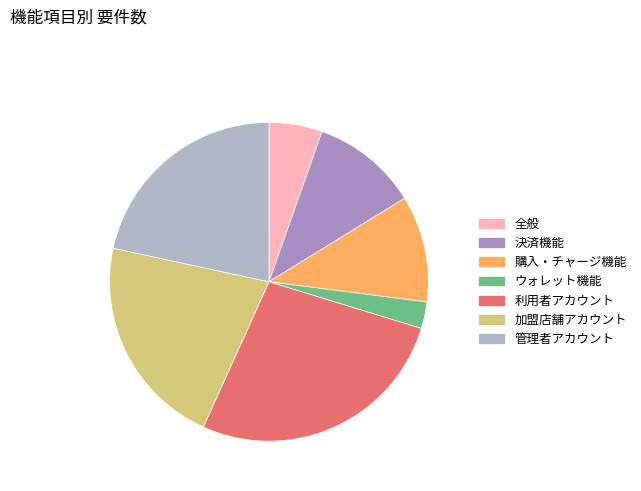

Approximately how many times larger is the value at 購入・チャージ機能 compared to 全般?

2.0